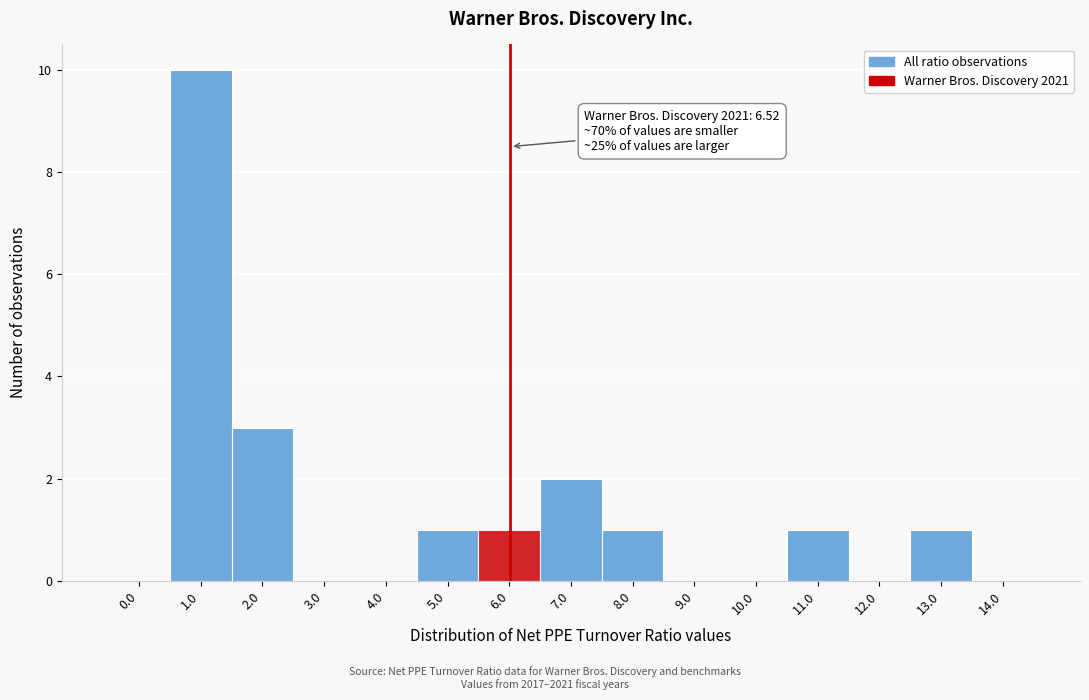

Reading right to left, list all the values displayed in this chart.

14.0=0	13.0=1	12.0=0	11.0=1	10.0=0	9.0=0	8.0=1	7.0=2	6.0=1	5.0=1	4.0=0	3.0=0	2.0=3	1.0=10	0.0=0